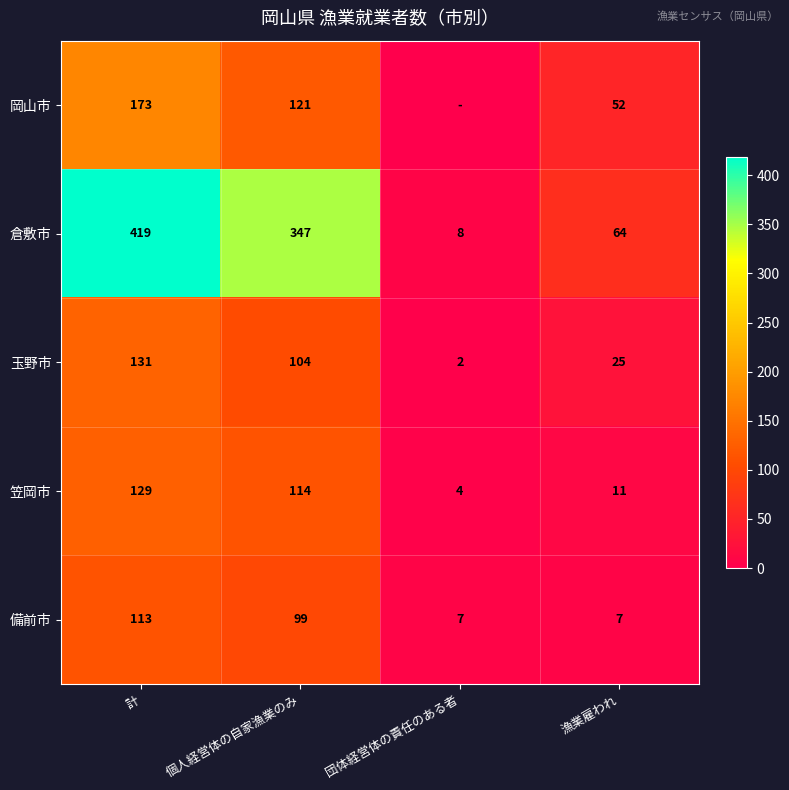

Which category has the highest value in the 笠岡市 series?

計